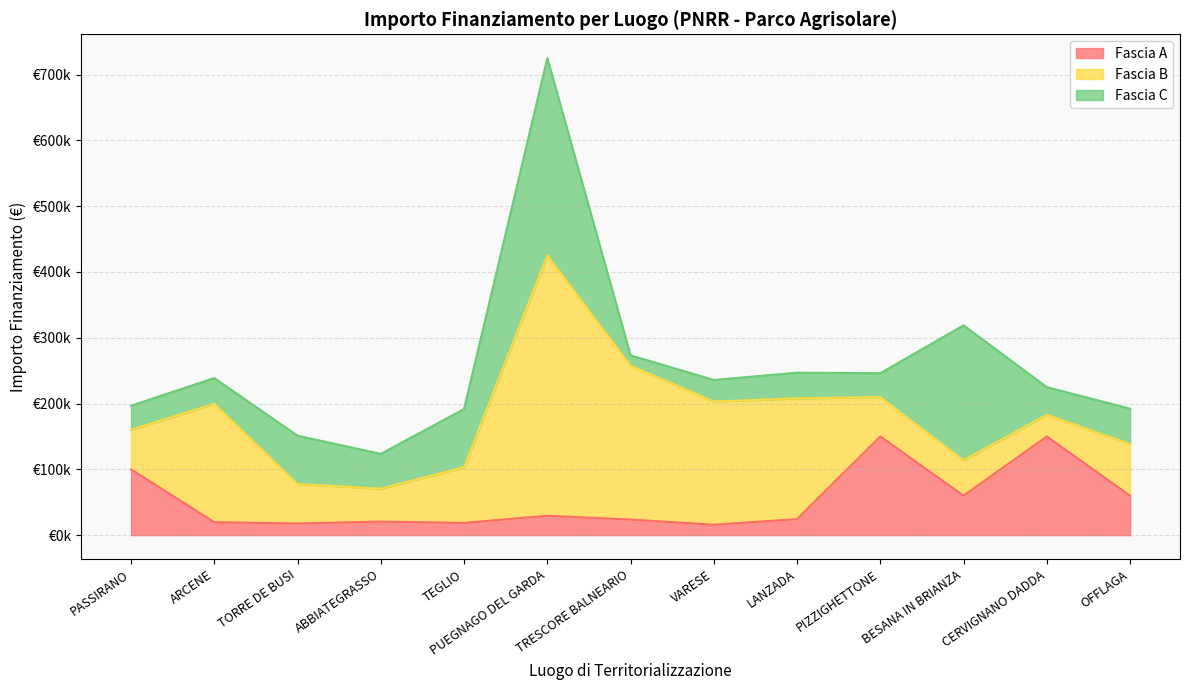

What is the difference between the maximum and second lowest values in the Fascia B series?

345644.9